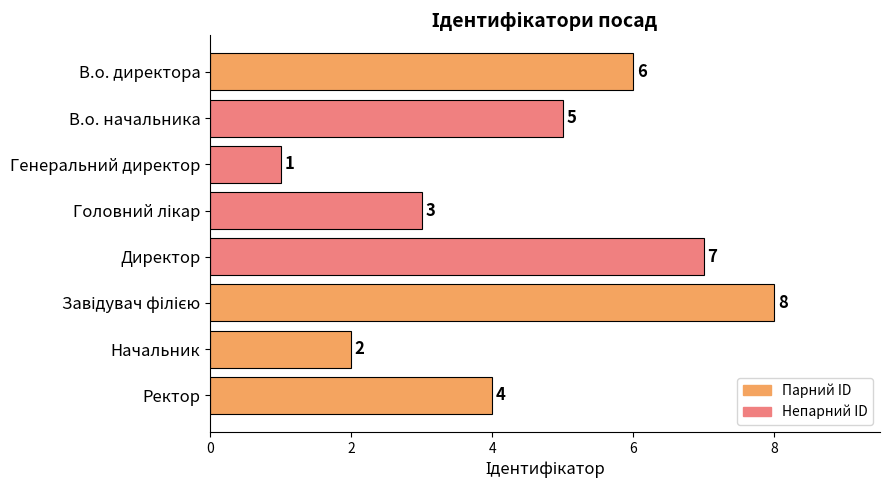

What is the sum of all values?

36